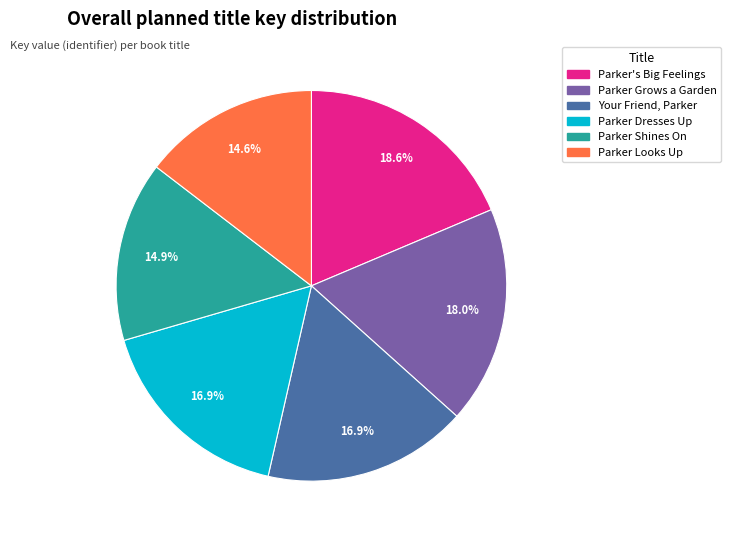

To the nearest percent, what is the combined percentage of Your Friend, Parker and Parker Looks Up?

32%